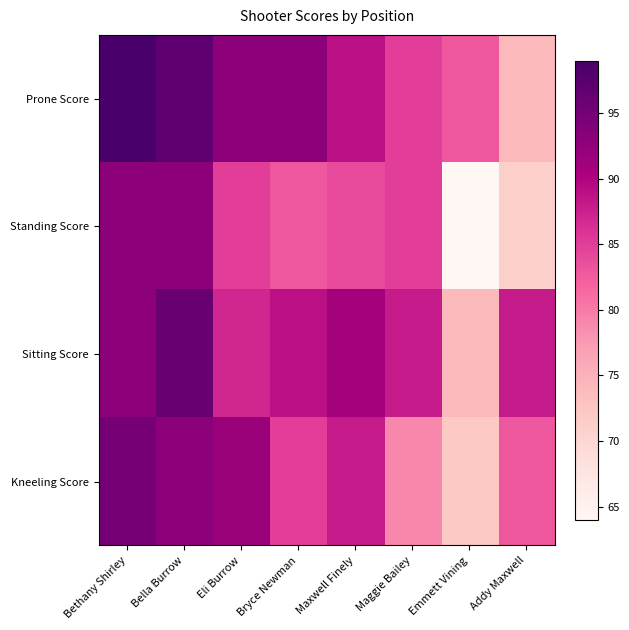

At Bella Burrow, list the series in order from largest to smallest.

Prone Score, Sitting Score, Standing Score, Kneeling Score